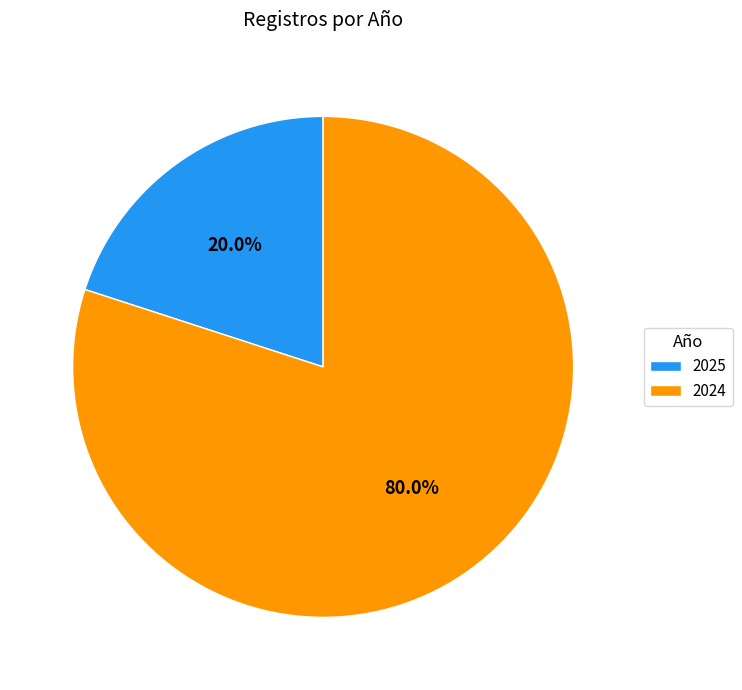

Rank the categories by value from highest to lowest.

2024, 2025